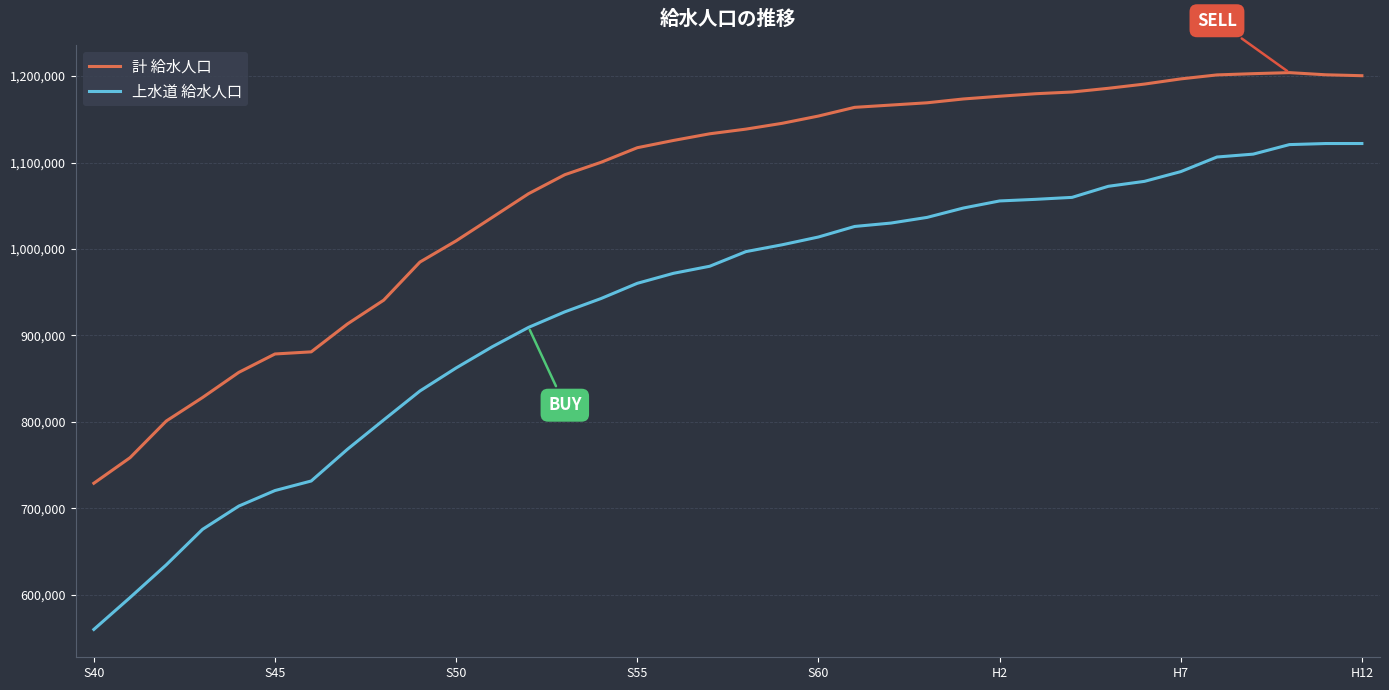

What is the difference between the maximum and minimum values in the 上水道 給水人口 series?

561933